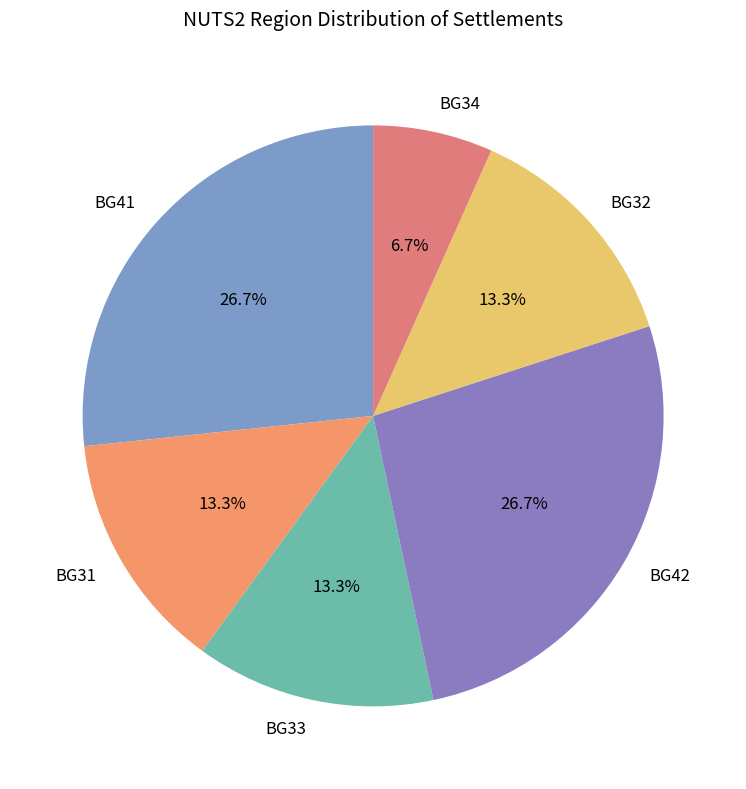

Which category has the smallest portion of the pie?

BG34